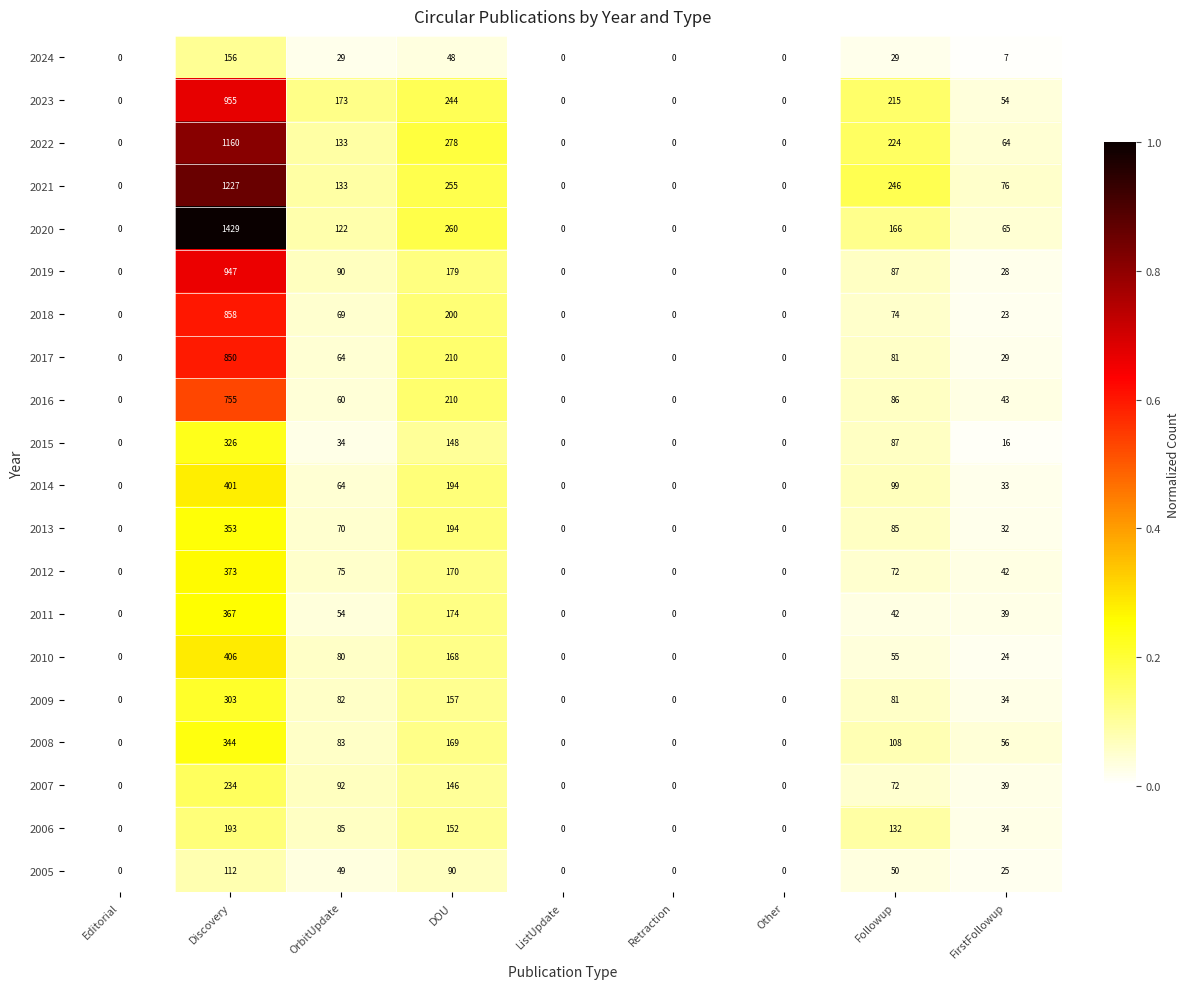

How many data points does each series have?

9